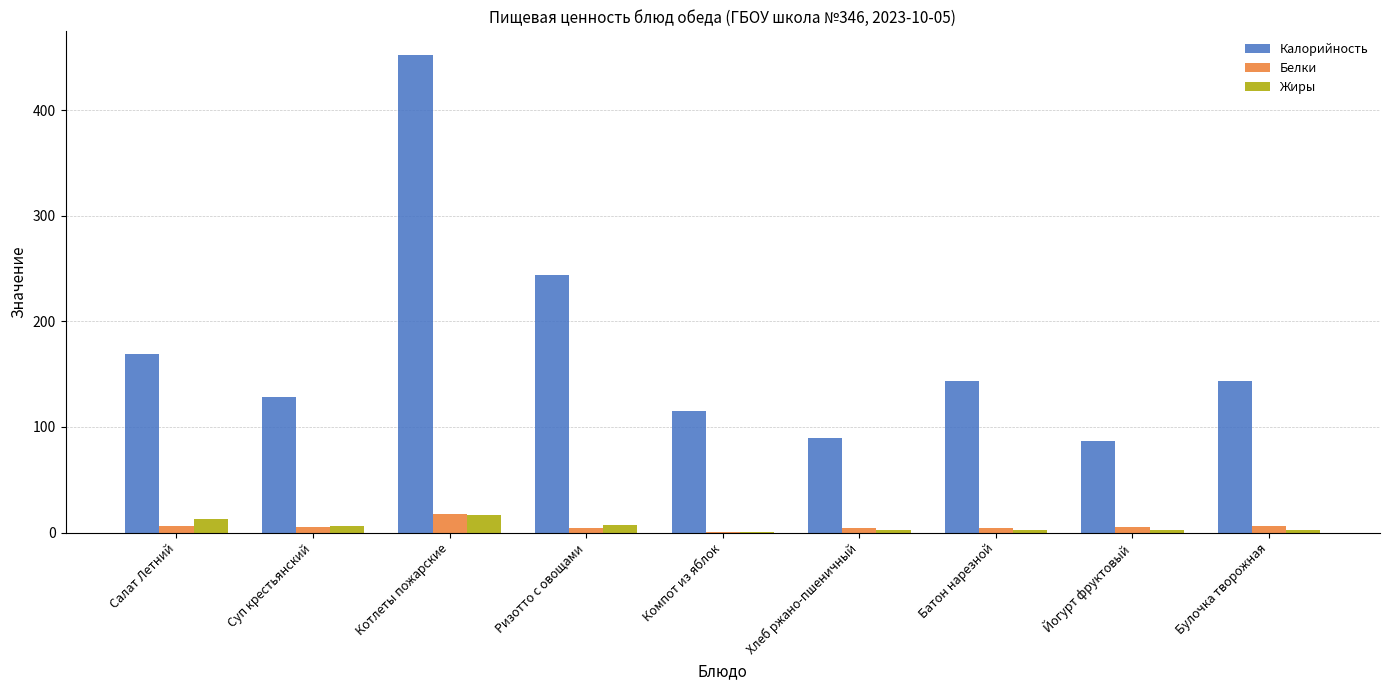

The value of Калорийность at Йогурт фруктовый is 87.0. True or false?

True